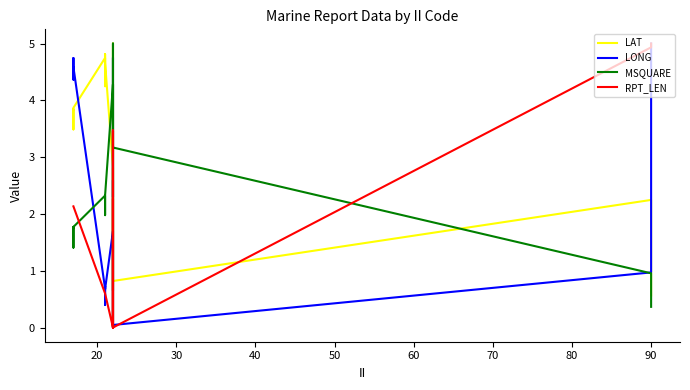

Which series has the largest total across all categories?

LAT